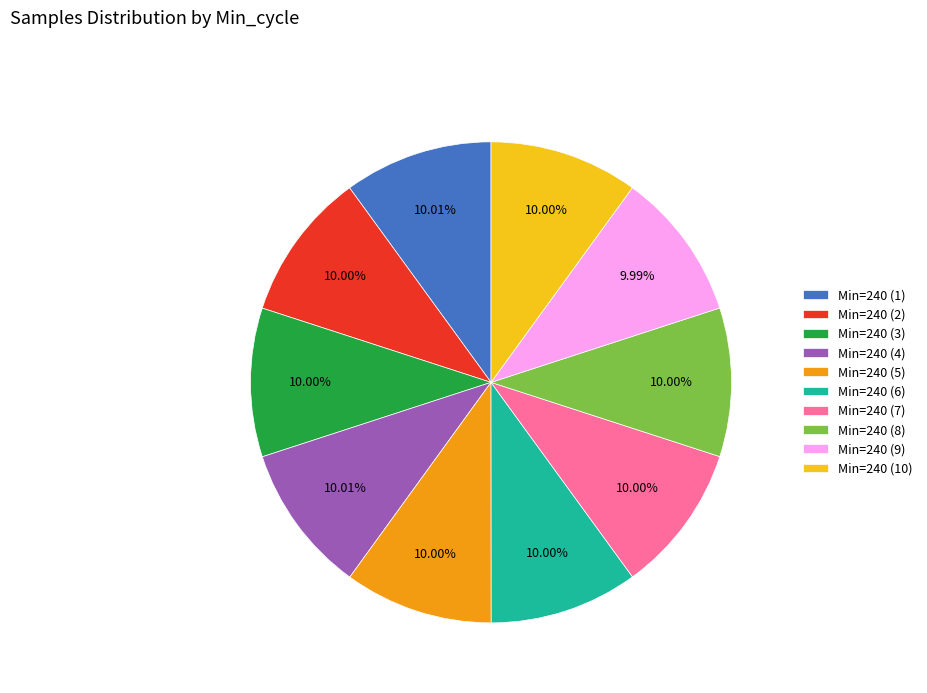

Is Min=240 (5) the majority of the pie?

No